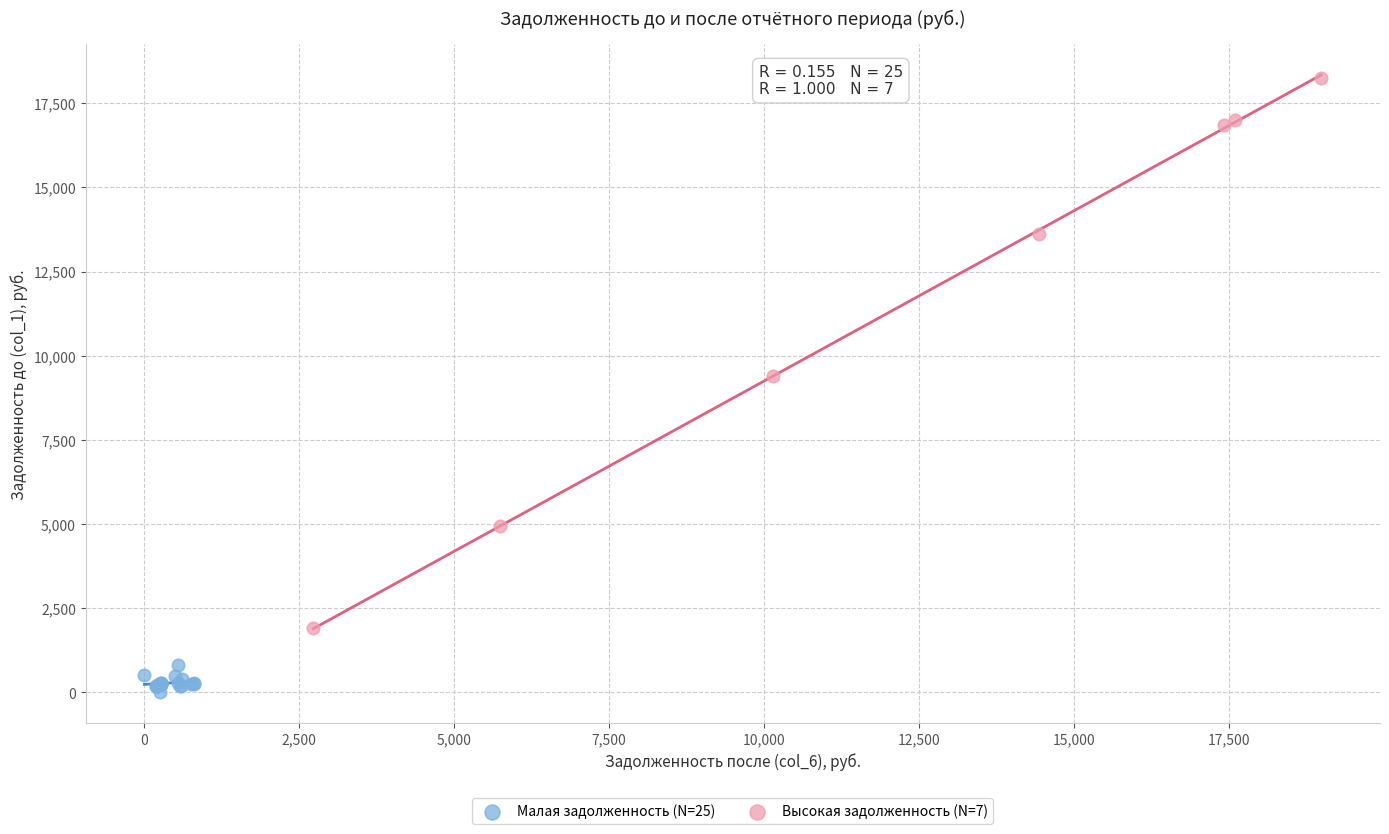

Which series has the largest Y range (max minus min)?

Высокая задолженность (N=7)